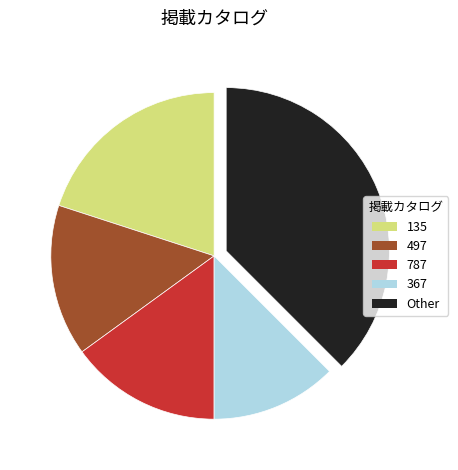

The 497 slice represents 7% of the pie. True or false?

False